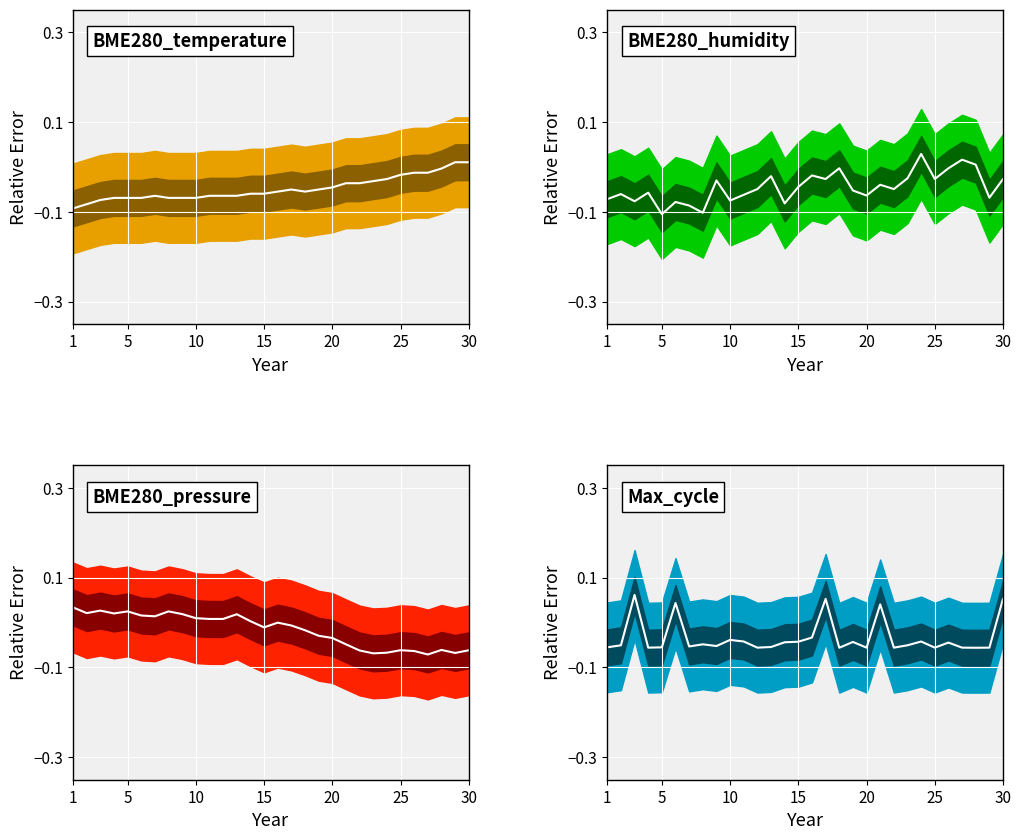

What is the lowest value of the BME280_humidity median series?

-0.1